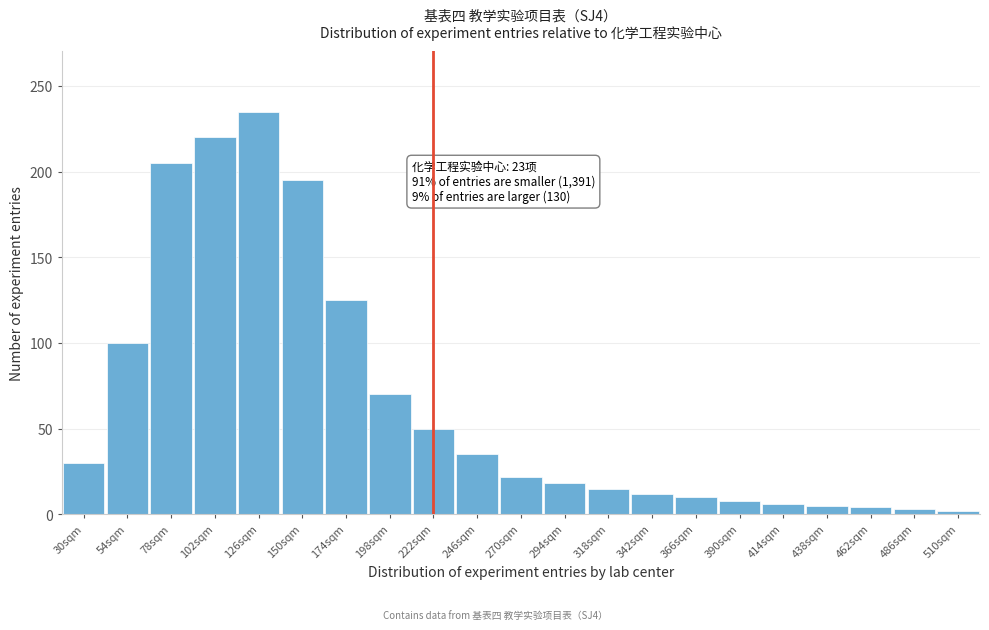

Which has a higher value, 174sqm or 390sqm?

174sqm